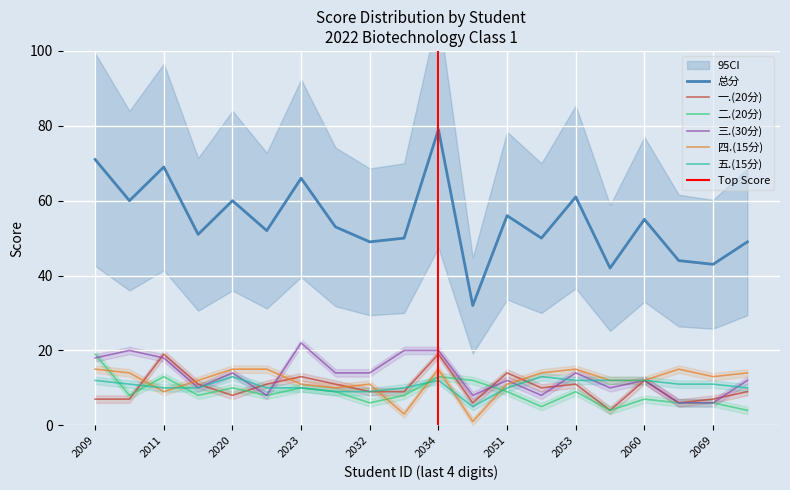

True or false: 总分 and 四.(15分) intersect in this chart.

False